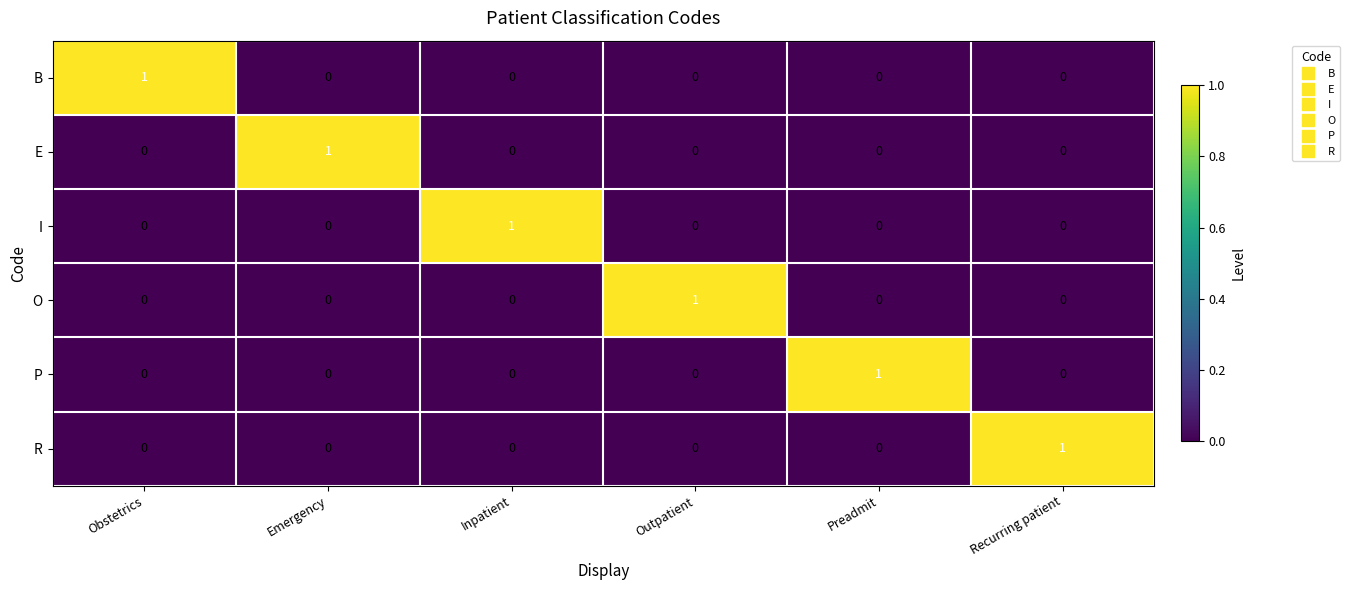

How many values in the B series exceed 0?

1